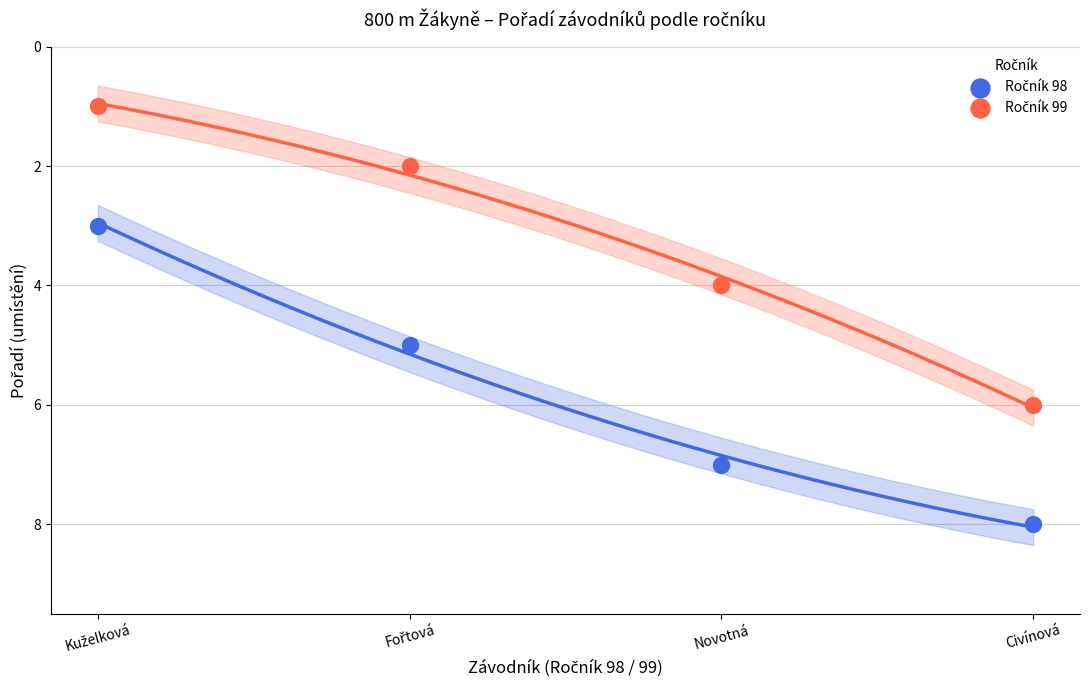

Across all data points, what is the range of Y values (max minus min)?

7